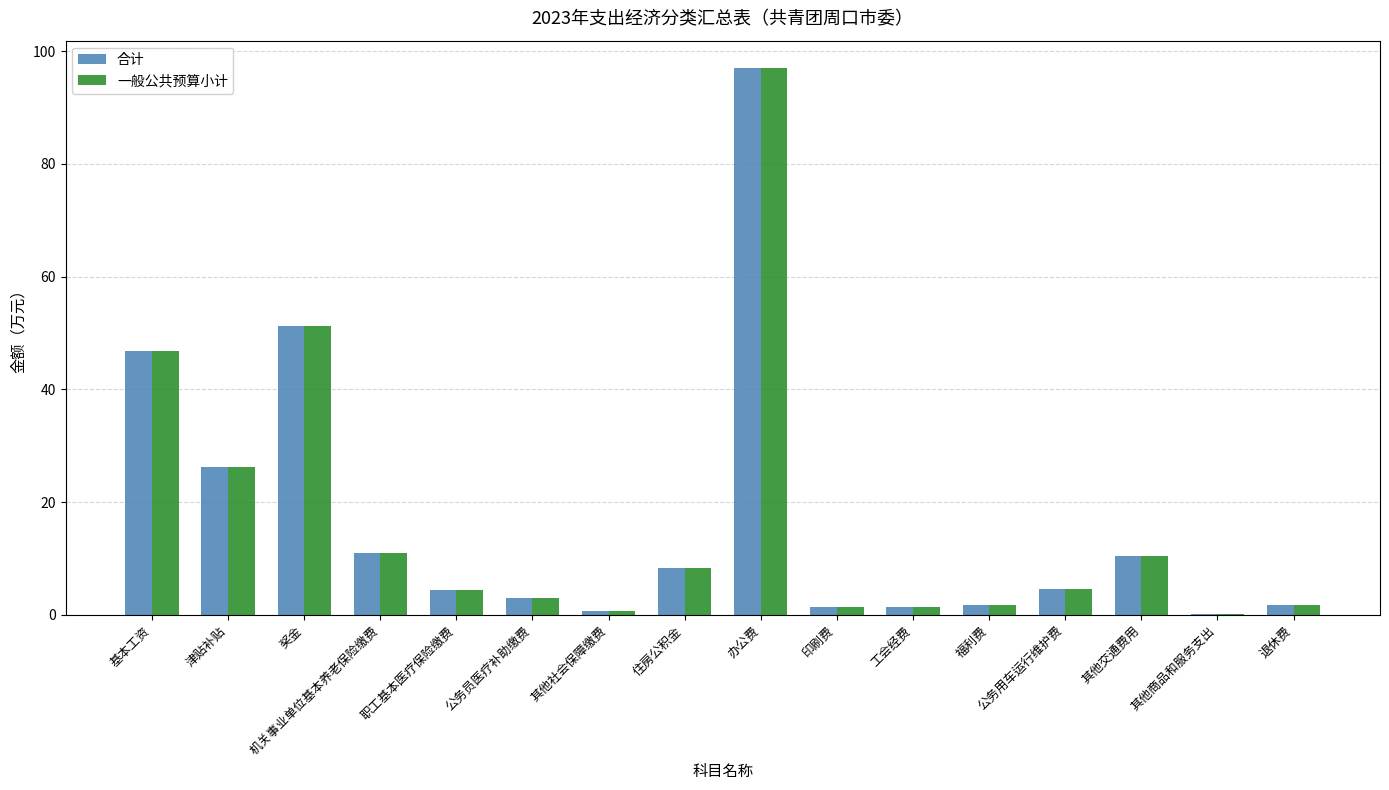

Which category has the highest value in the 合计 series?

办公费